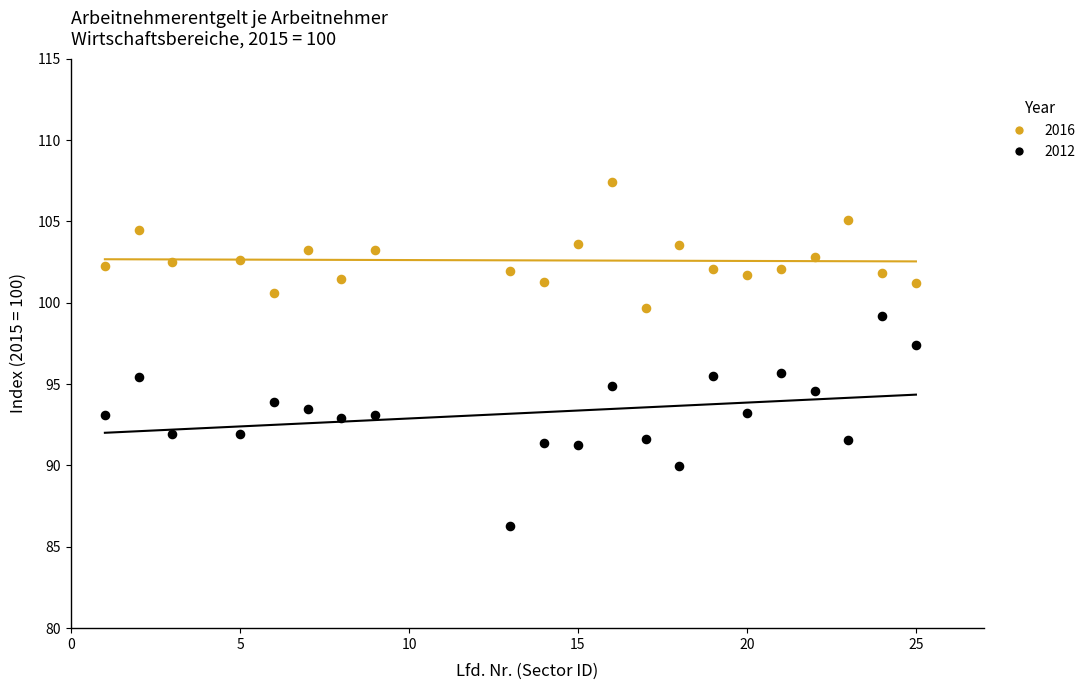

Across all data points, what is the range of X values (max minus min)?

24.0